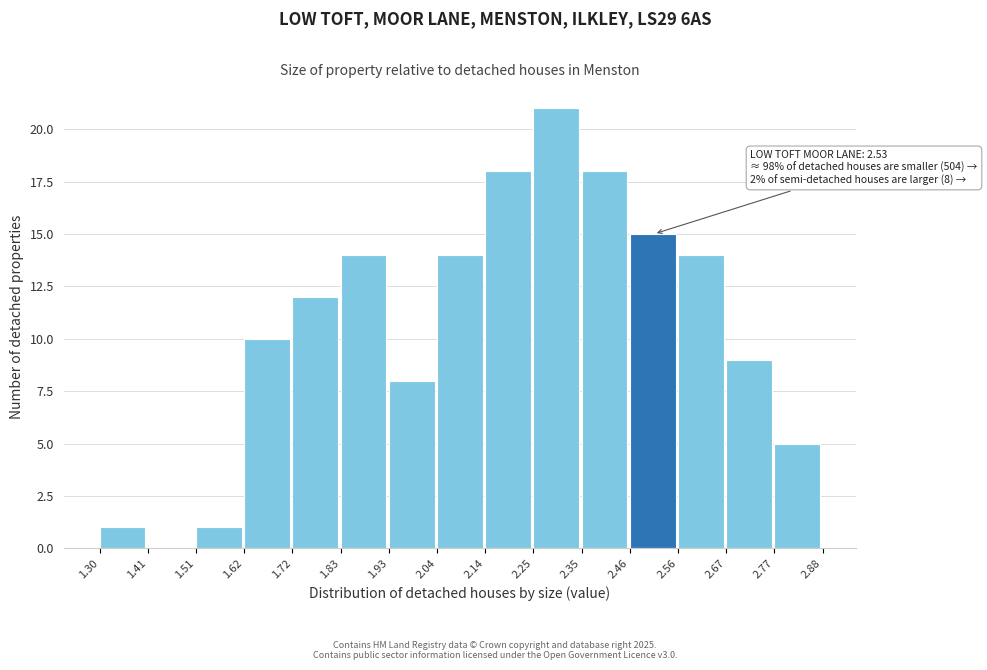

Over which range of the x-axis is the bar tallest?

2.25 to 2.35